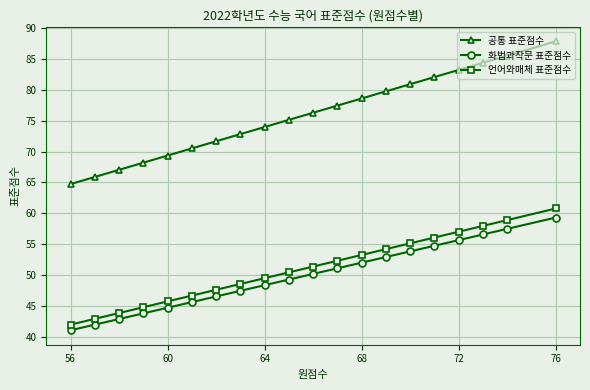

At how many categories does at least one series exceed 79?

7